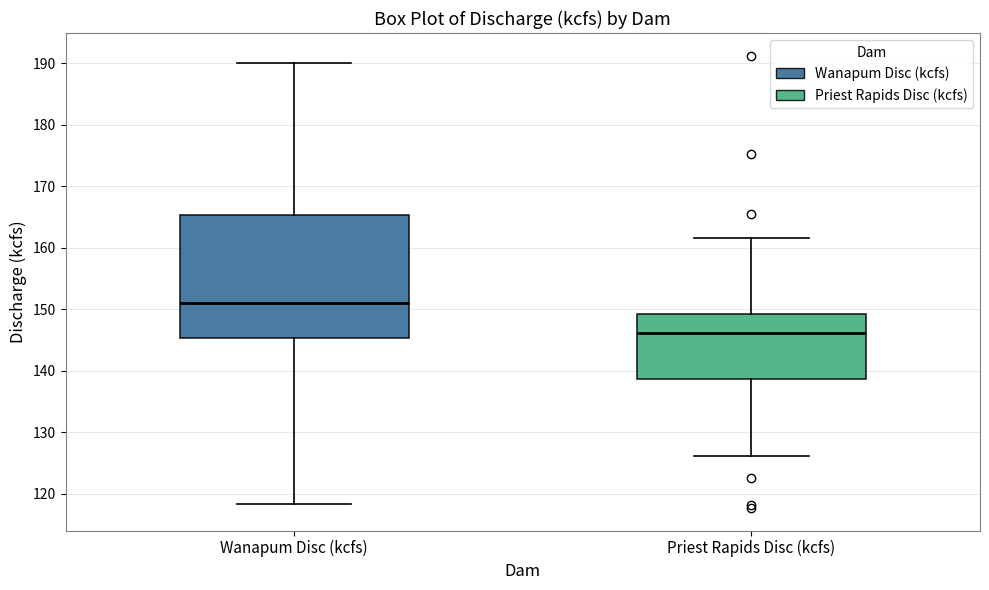

Reading left to right, read every box against the y-axis: the position of its median line, the range the box covers, and the ends of its whiskers. The values are not printed on the chart, so give them approximately, as read against the axis.

Wanapum Disc (kcfs): median 151, box 145 to 165, whiskers 118 to 190
Priest Rapids Disc (kcfs): median 146, box 139 to 149, whiskers 126 to 162